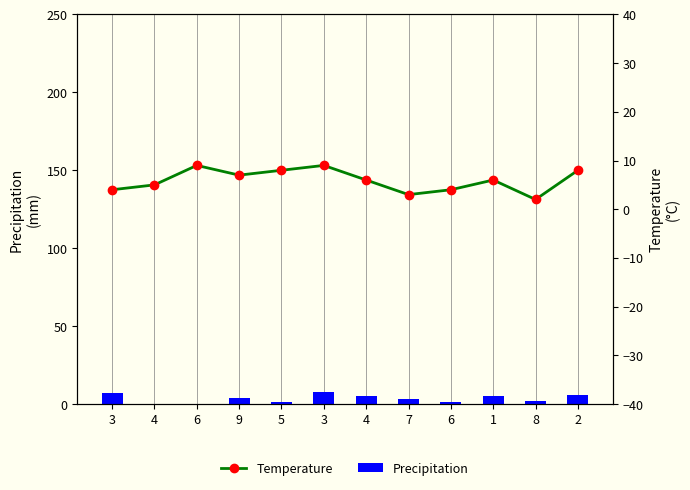

Reading left to right, extract all data points from this chart.

Precipitation: 7	0	0	4	1	8	5	3	1	5	2	6
Temperature: 4	5	9	7	8	9	6	3	4	6	2	8